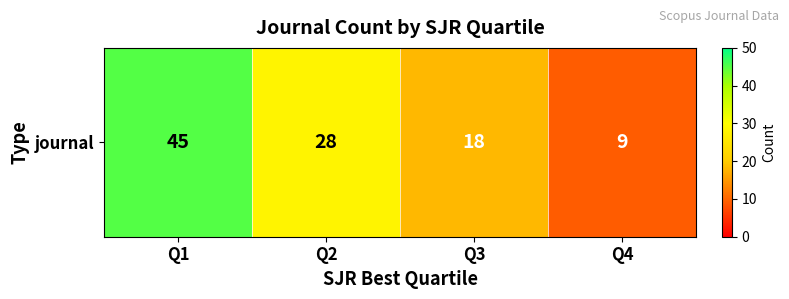

Where does the data first go above 28?

Q1